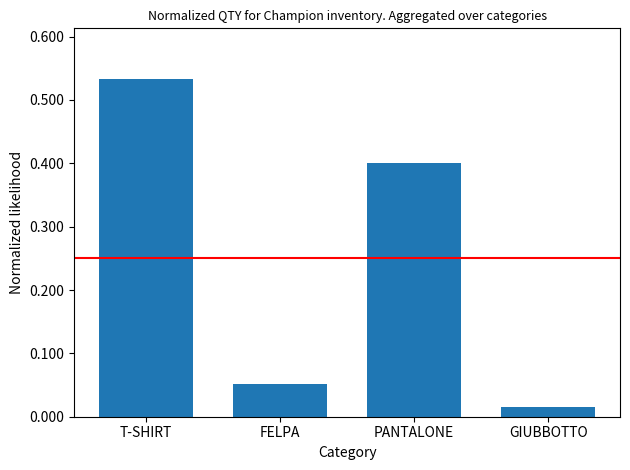

What is the sum of all values?

1.0